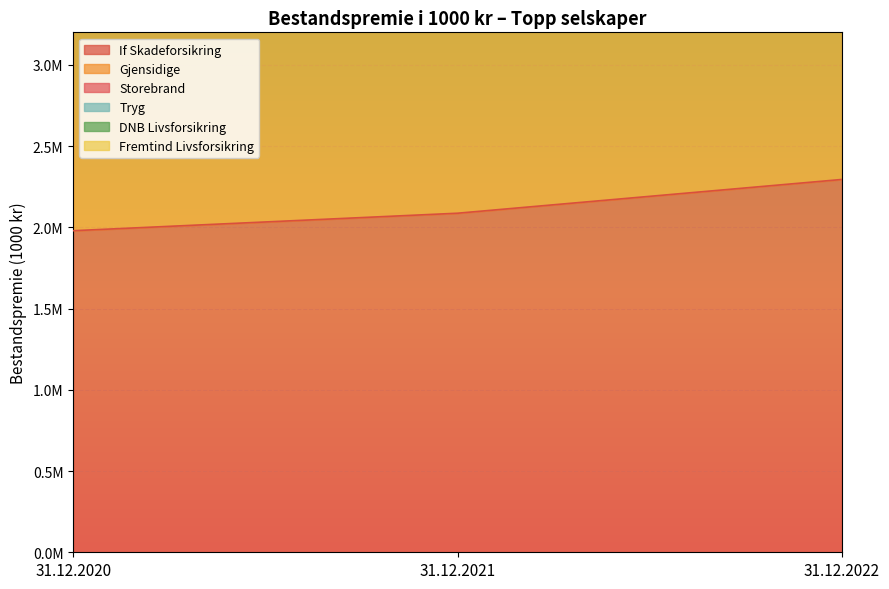

Is the value of Storebrand at 31.12.2022 greater than the value of If Skadeforsikring at 31.12.2021?

Yes